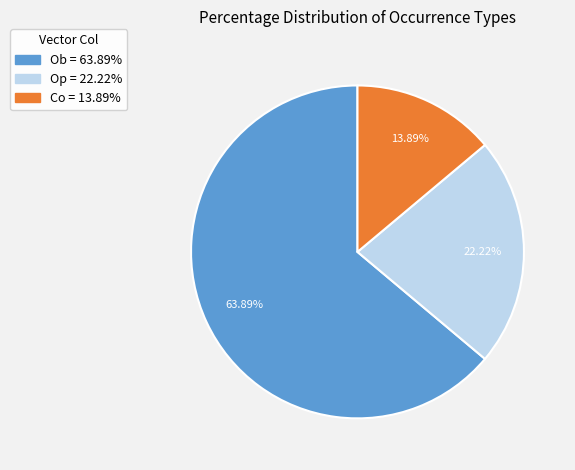

Is there a majority slice in this chart?

Yes